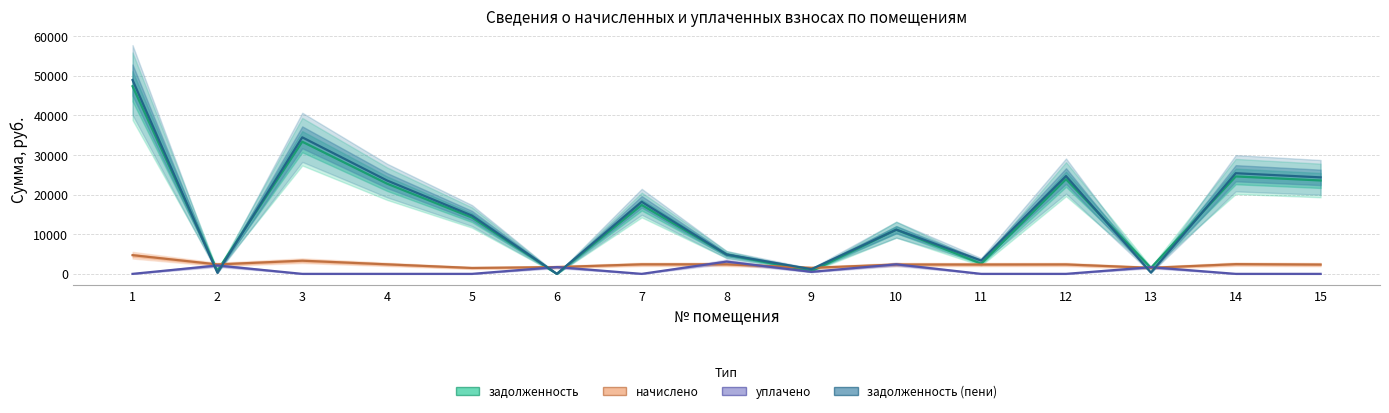

What are all the series names shown in the legend?

задолженность, начислено, уплачено, задолженность (пени)